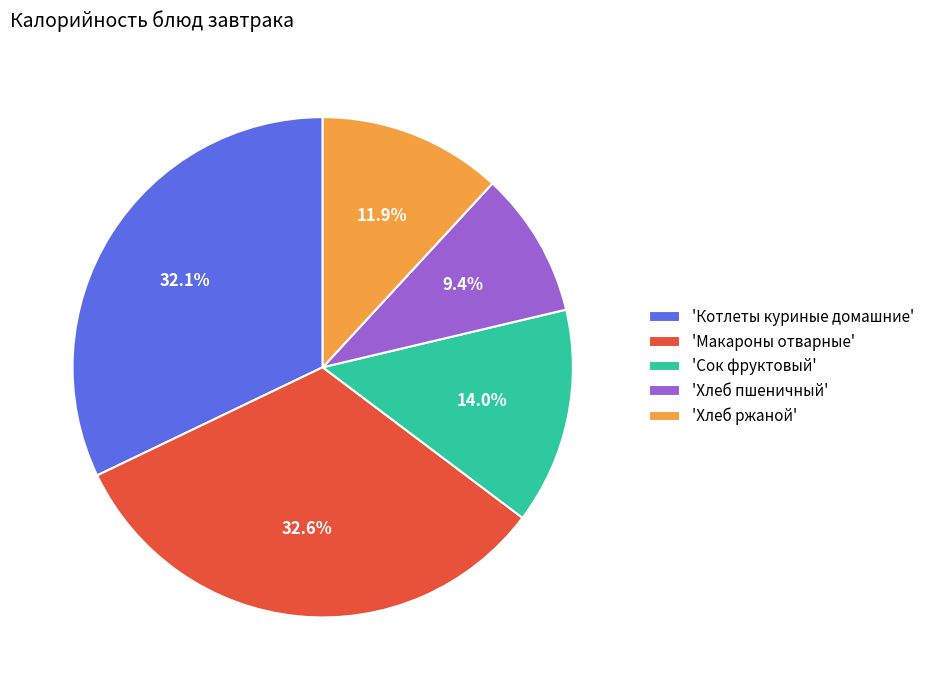

Count the number of slices in the pie.

5